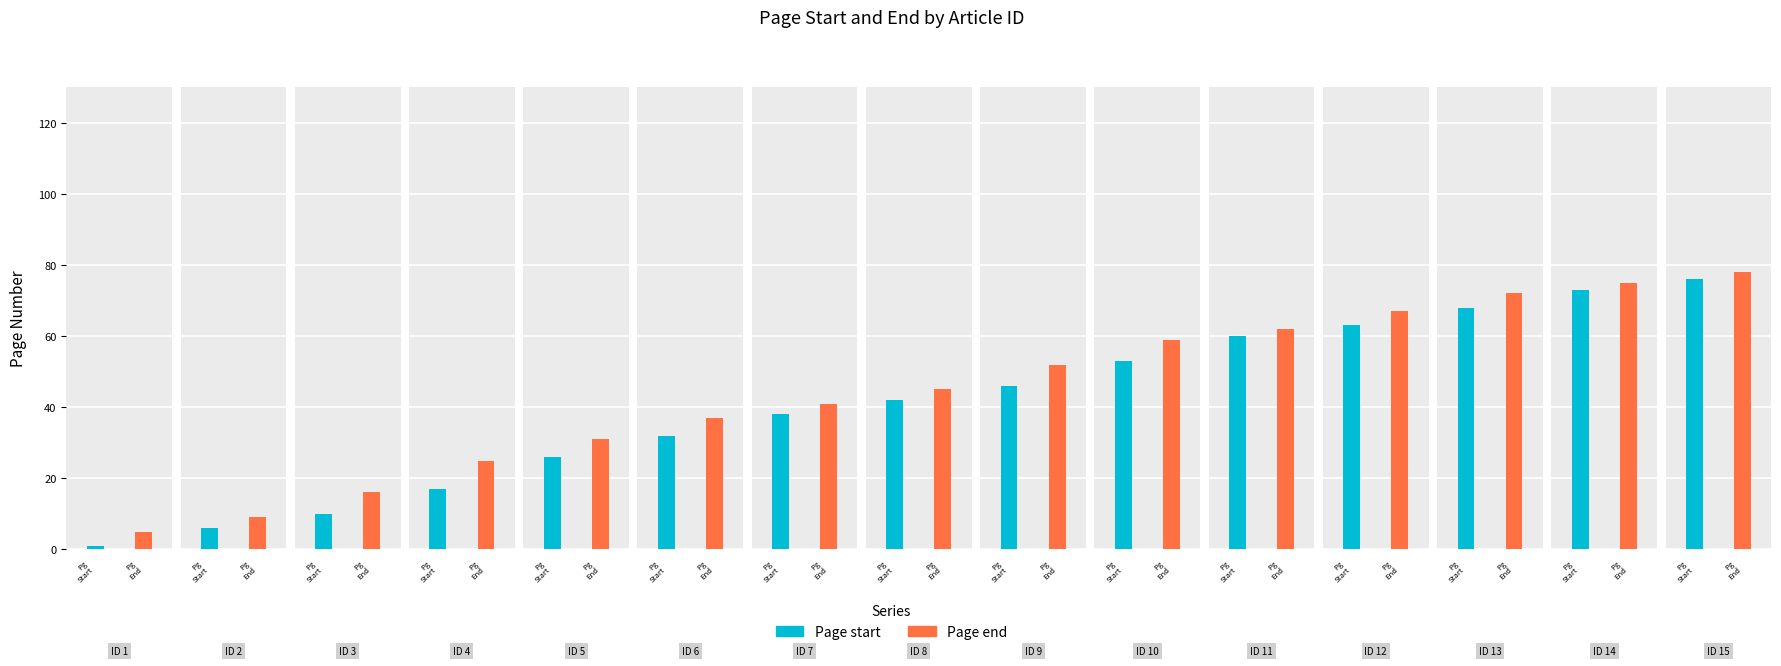

Reading left to right, transcribe all the data shown in this chart.

Page start: 1=1	2=6	3=10	4=17	5=26	6=32	7=38	8=42	9=46	10=53	11=60	12=63	13=68	14=73	15=76
Page end: 1=5	2=9	3=16	4=25	5=31	6=37	7=41	8=45	9=52	10=59	11=62	12=67	13=72	14=75	15=78